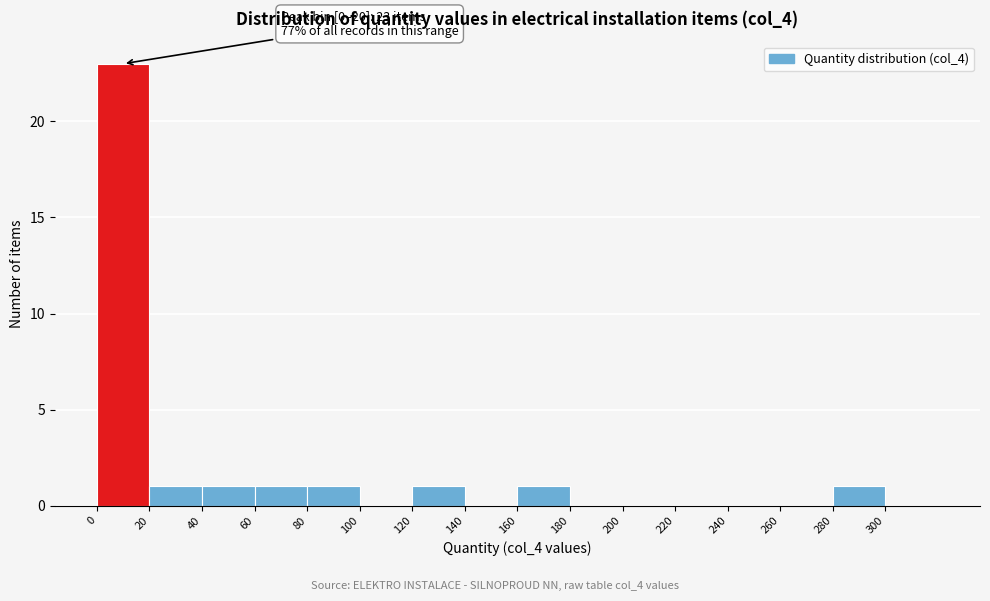

Over which range of the x-axis is the bar tallest?

0 to 20